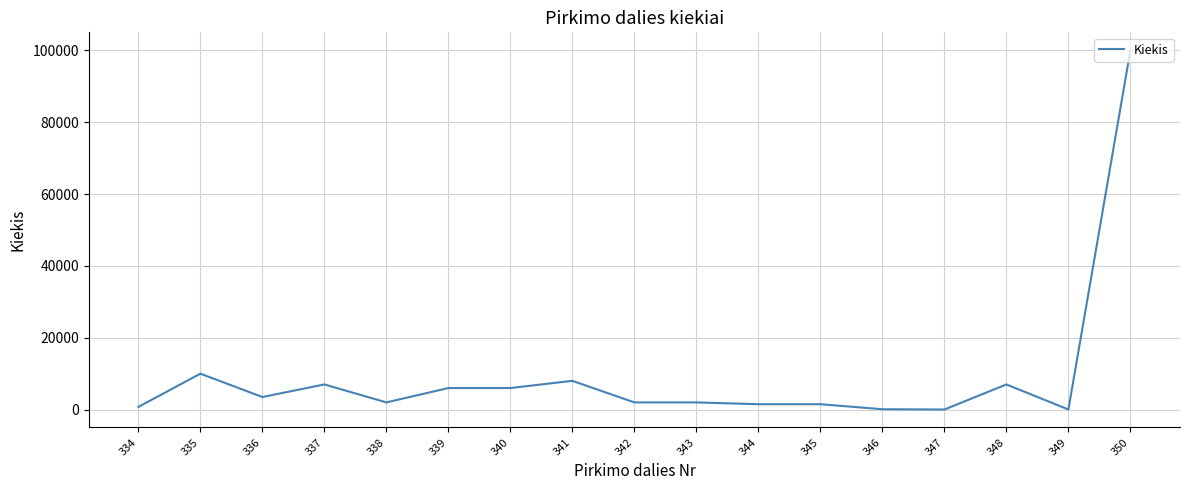

The chart shows a value of 20 at 347. True or false?

True